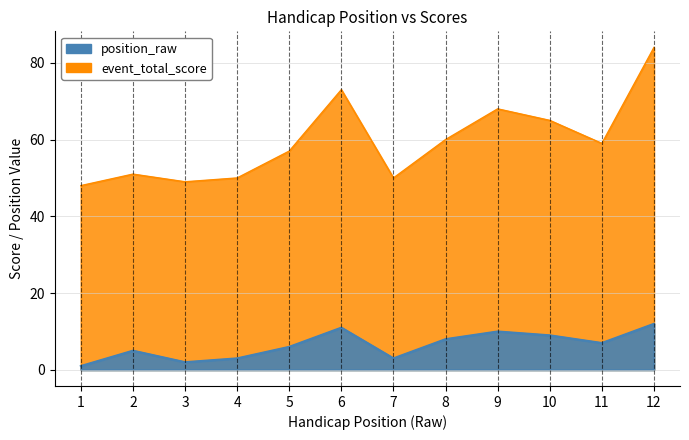

Which series changed the most between 1 and 6?

event_total_score